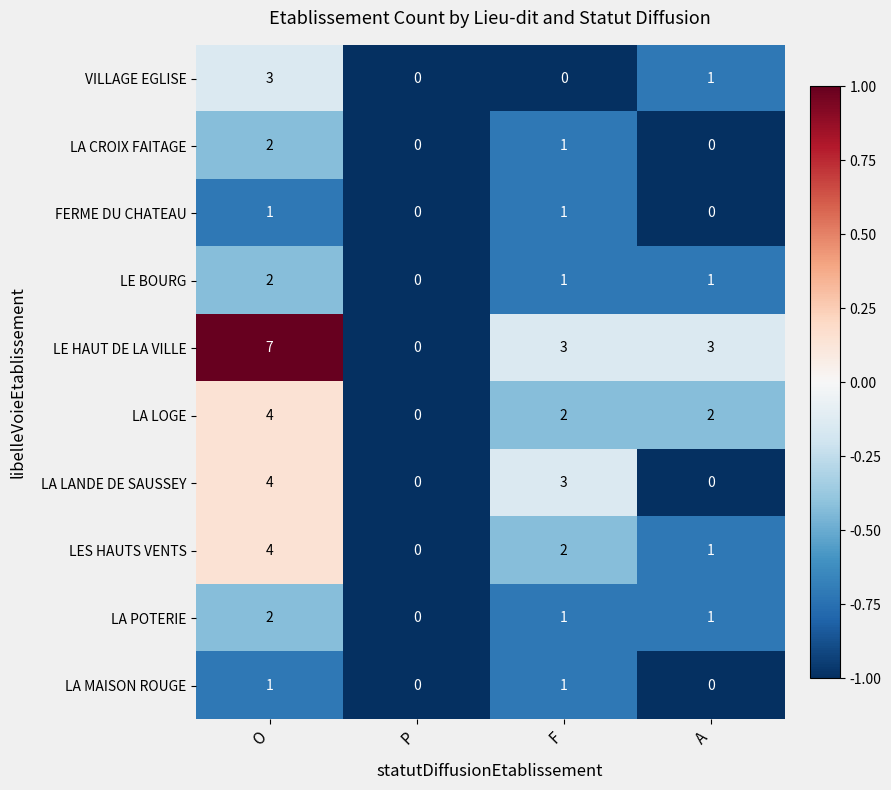

What is the minimum value shown in the chart?

0